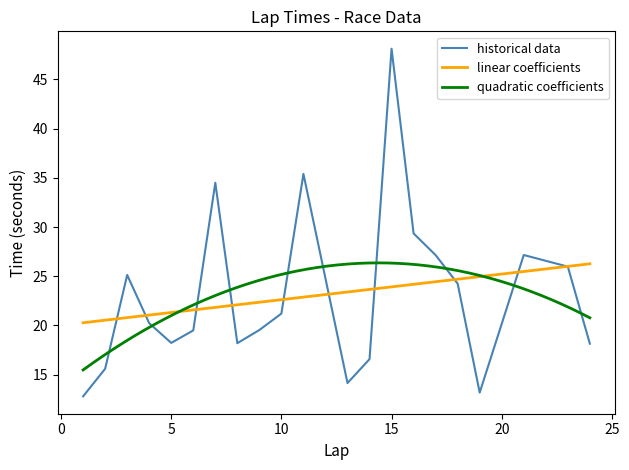

What is the value of the 3rd point from the left?

25.1